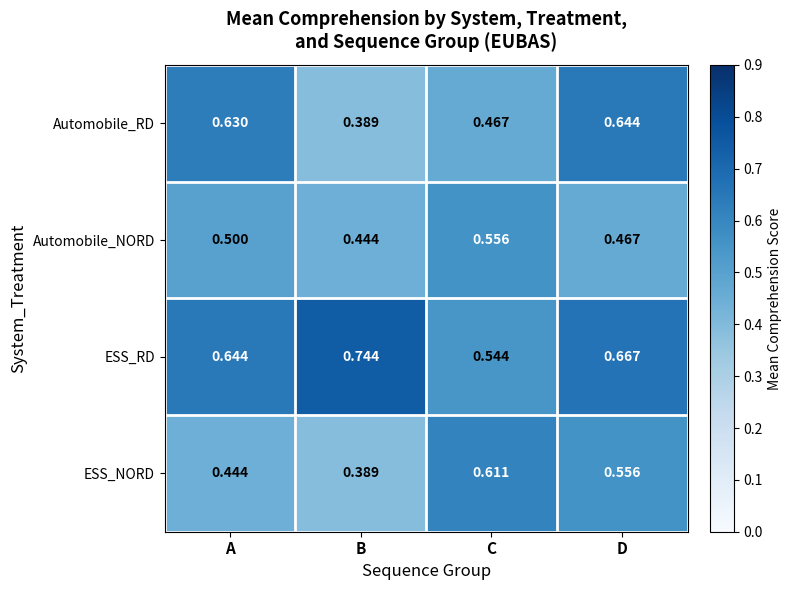

At which category is the sum across all series the highest?

D